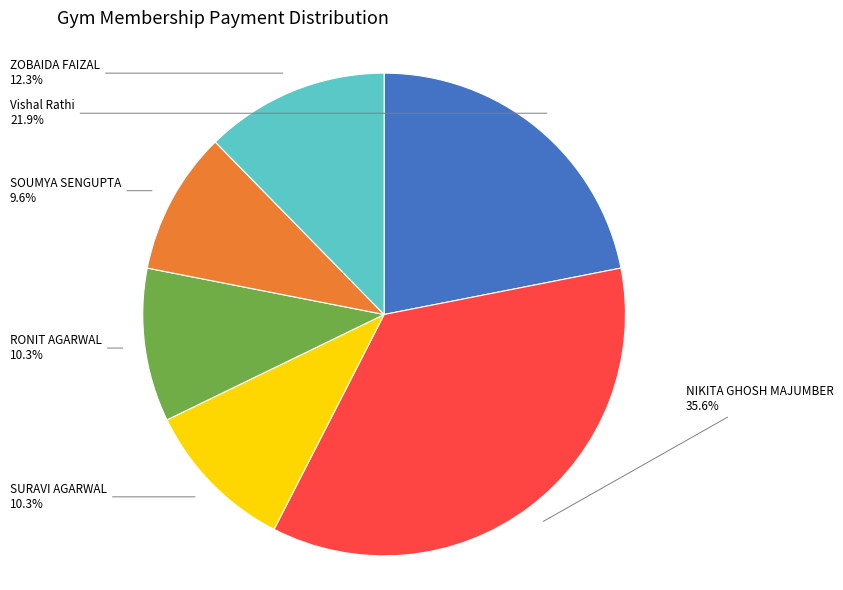

Does any single category account for the majority?

No